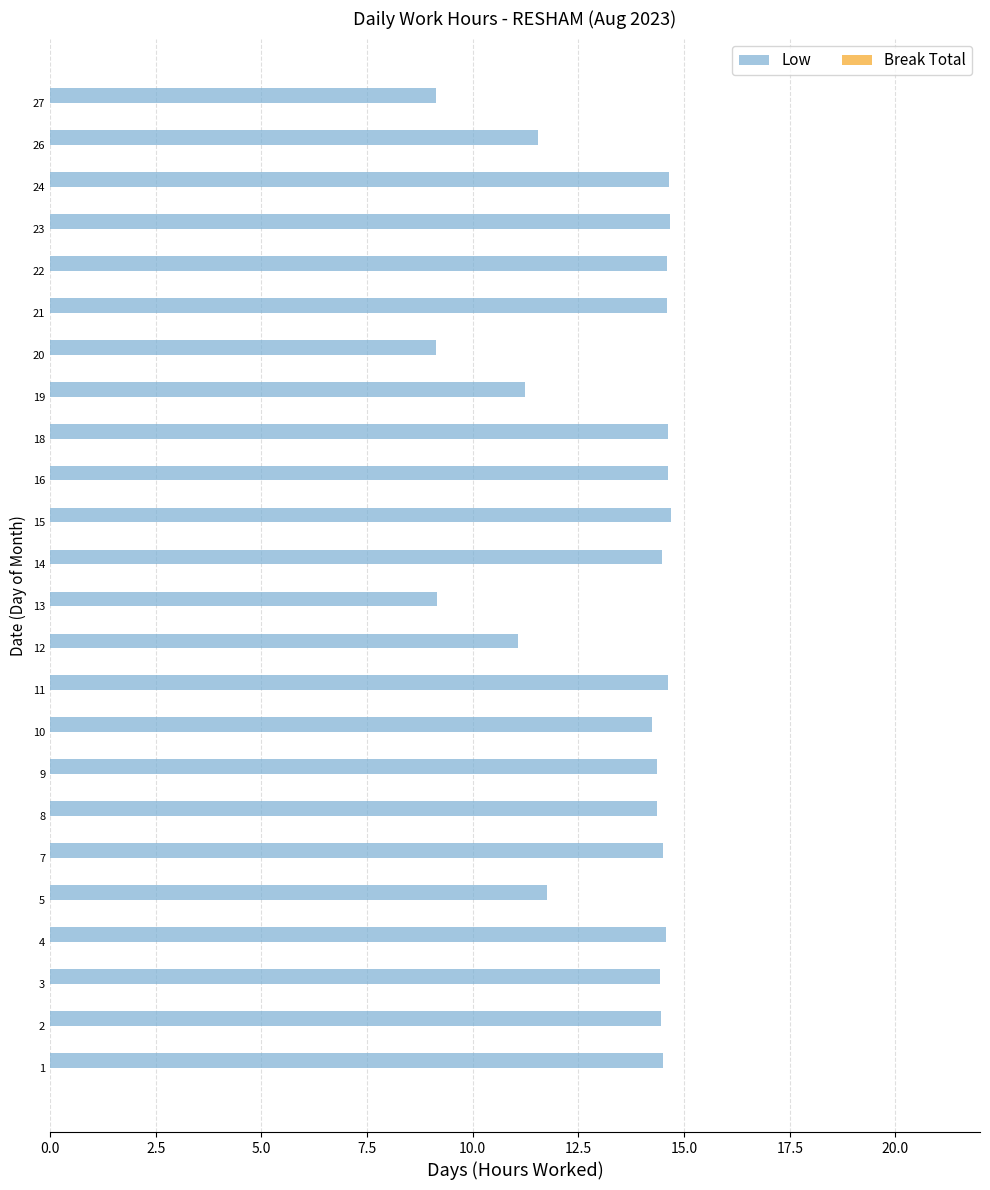

Does the chart contain any negative values?

No